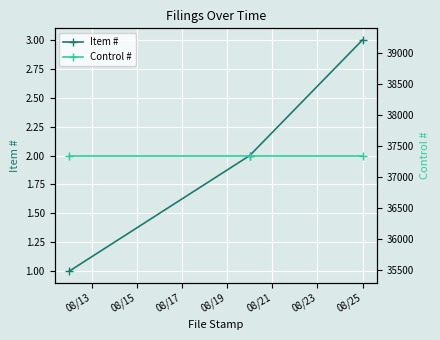

What is the highest value of the Item # series?

3